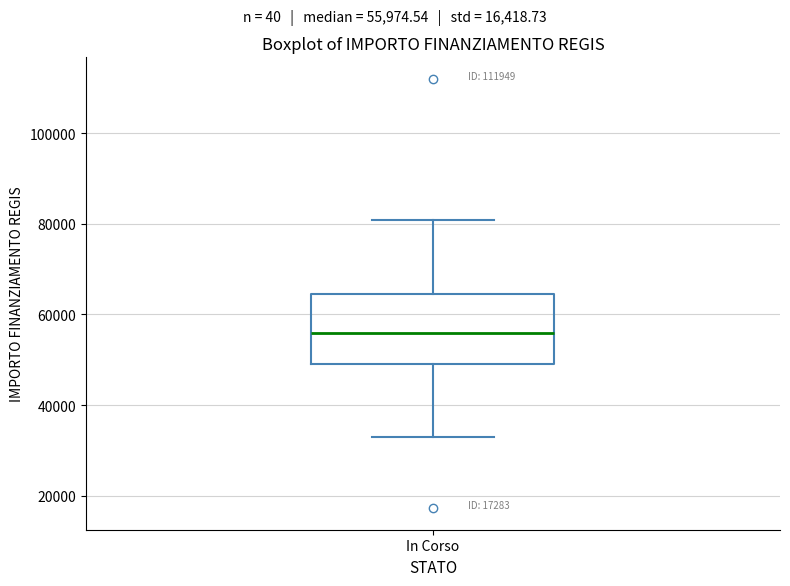

Where is the lower edge of the box for In Corso on the y-axis? The values are not printed on the chart, so give them approximately, as read against the axis.

50000